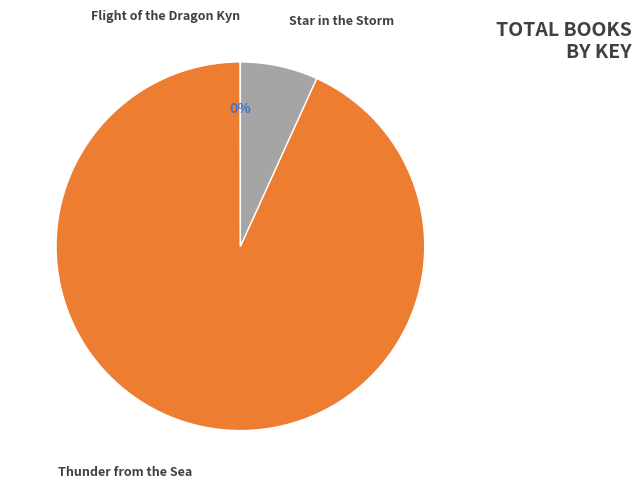

Which has a higher value, Thunder from the Sea or Star in the Storm?

Thunder from the Sea